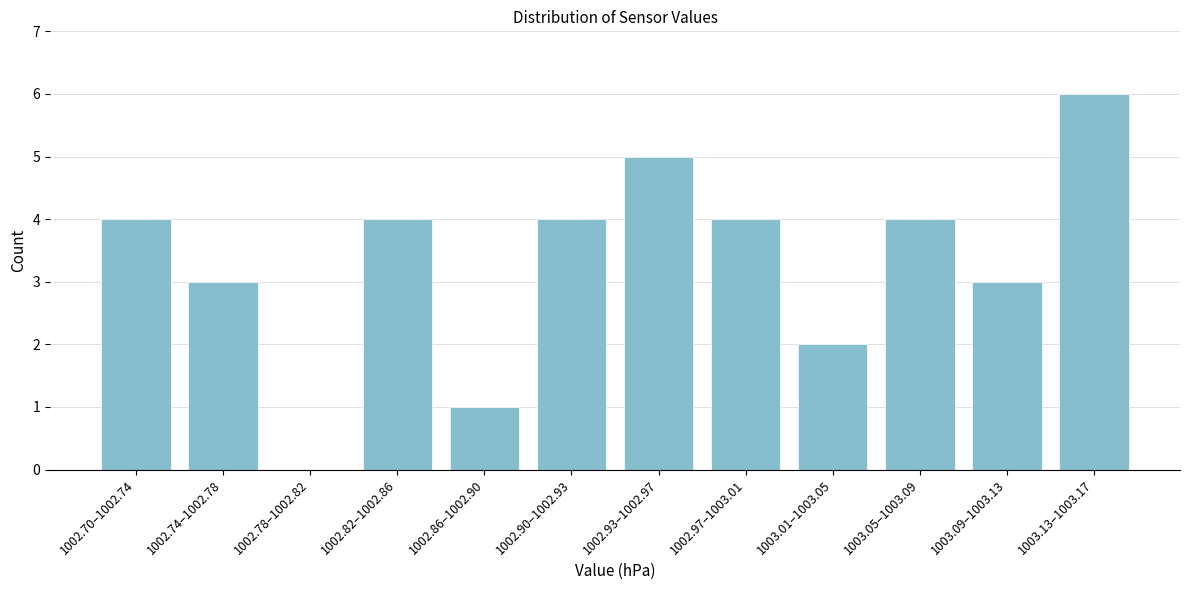

Reading left to right, list all the values displayed in this chart.

1002.70–1002.74=4	1002.74–1002.78=3	1002.78–1002.82=0	1002.82–1002.86=4	1002.86–1002.90=1	1002.90–1002.93=4	1002.93–1002.97=5	1002.97–1003.01=4	1003.01–1003.05=2	1003.05–1003.09=4	1003.09–1003.13=3	1003.13–1003.17=6